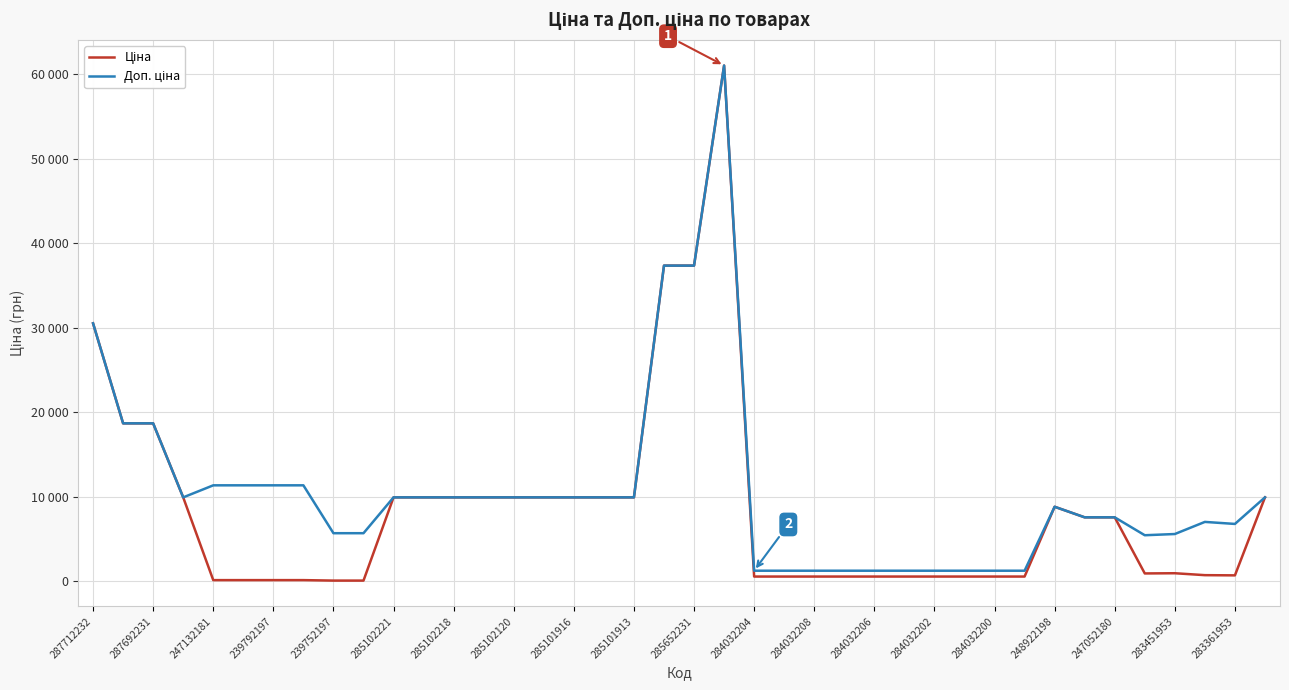

What is the minimum value for Ціна?

56.7